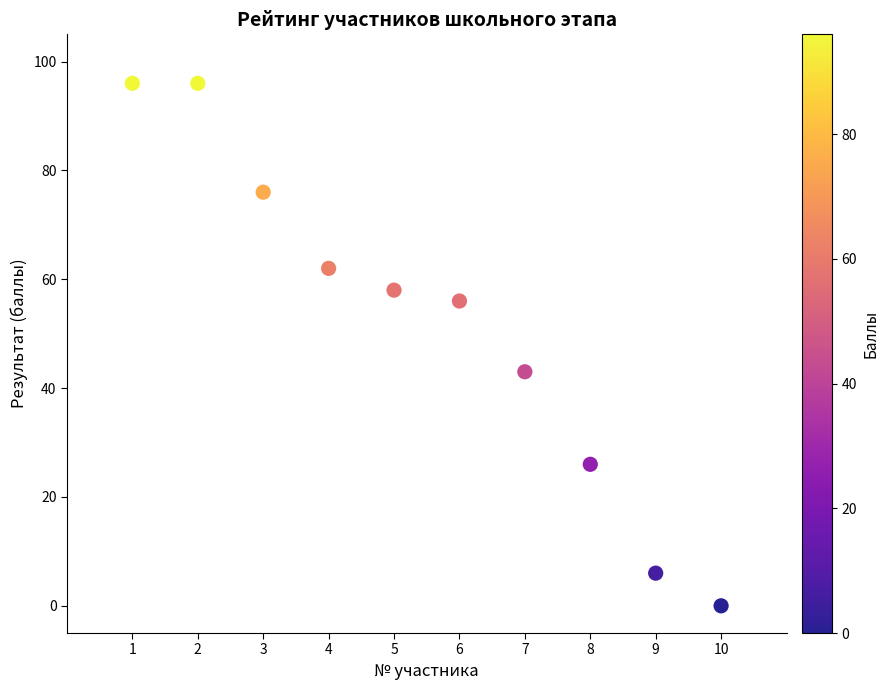

What is the average X value?

6